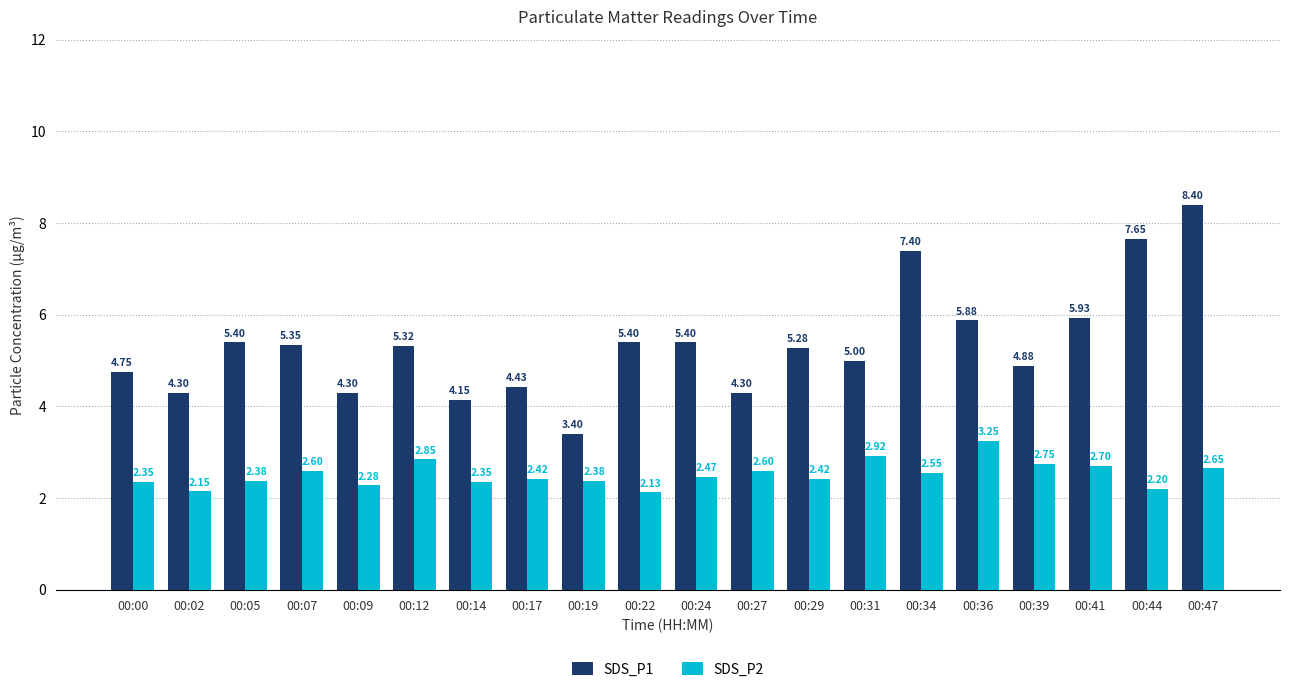

What is the sum of all SDS_P2 values?

50.4